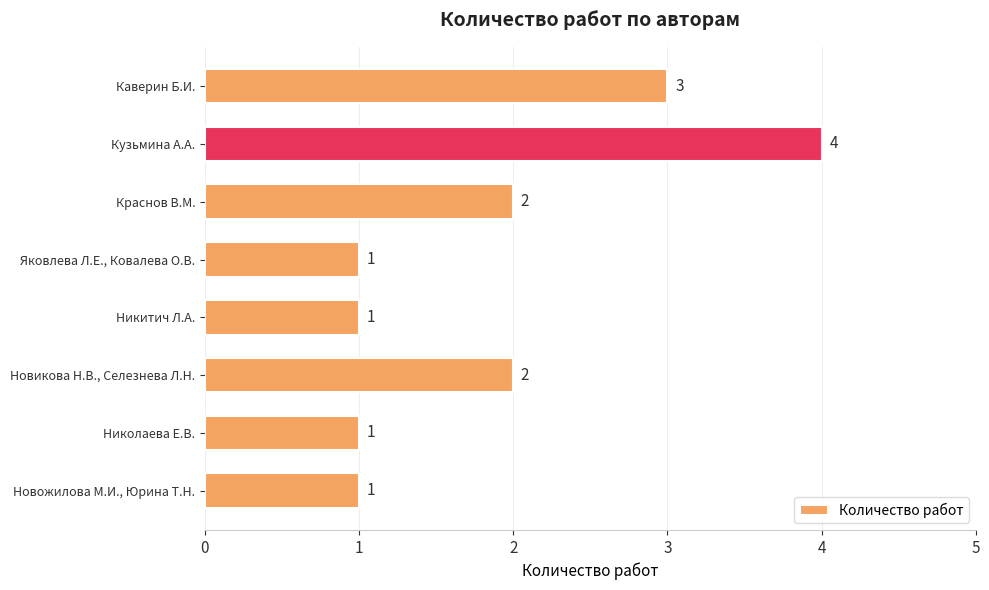

What is the difference between the maximum and minimum values?

3